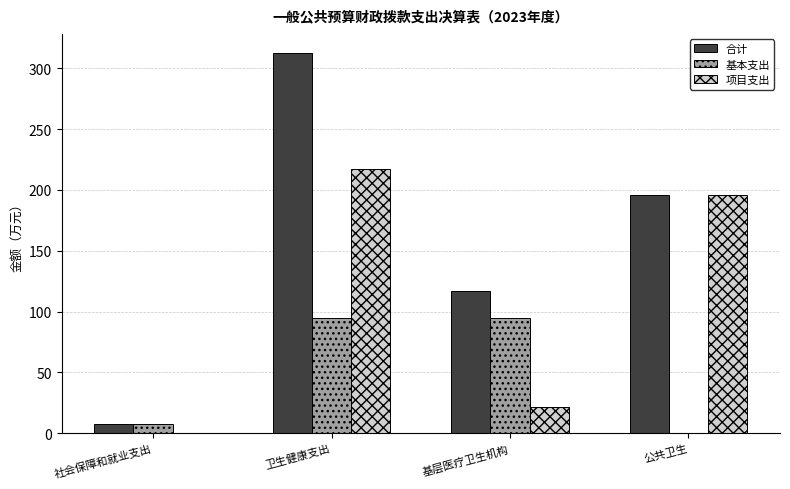

Is it true that 基本支出 equals 39.8 at 公共卫生?

False